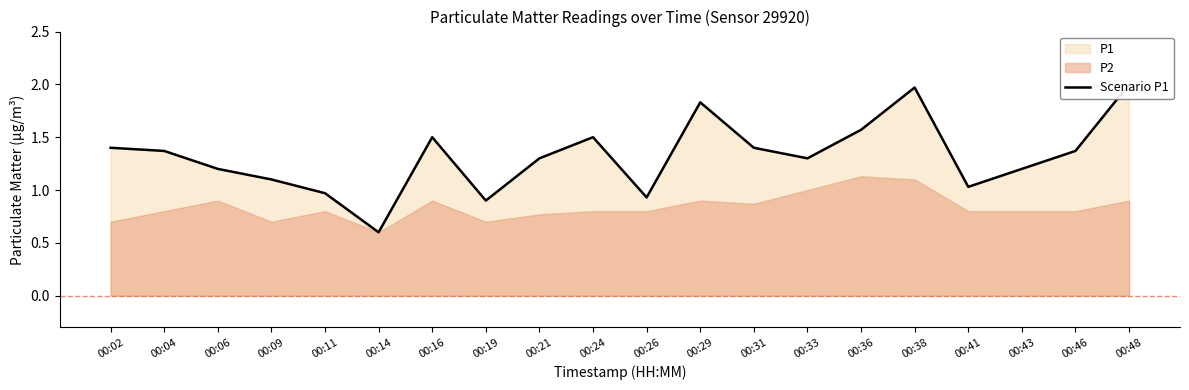

Rank the categories by value from lowest to highest.

00:14, 00:19, 00:26, 00:11, 00:41, 00:09, 00:06, 00:43, 00:21, 00:33, 00:04, 00:46, 00:02, 00:31, 00:16, 00:24, 00:36, 00:29, 00:38, 00:48